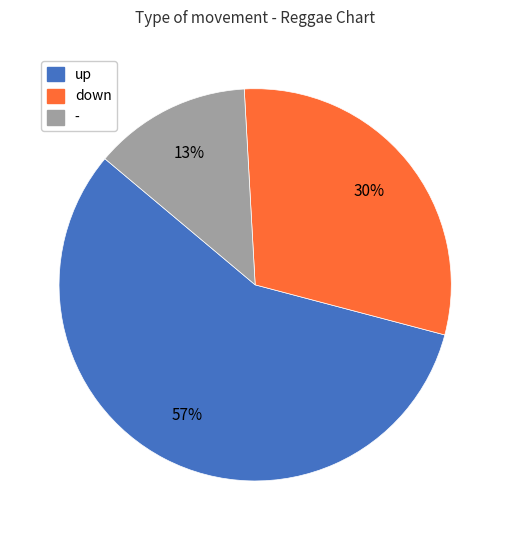

Is it true that down is 21% of the pie?

False